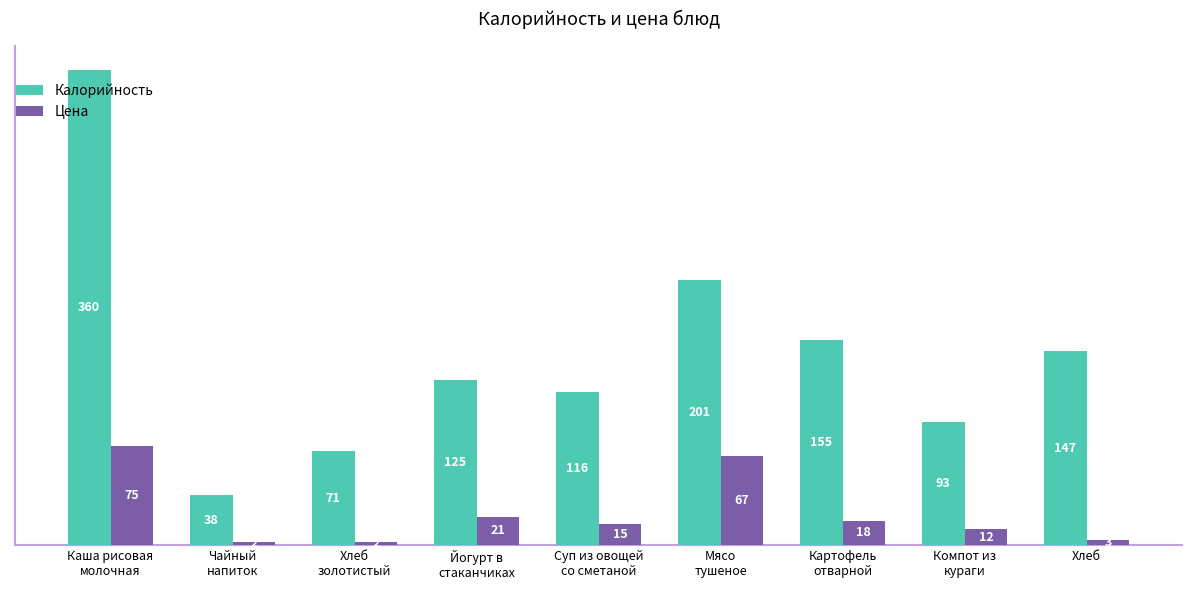

Which series has the largest total across all categories?

Калорийность